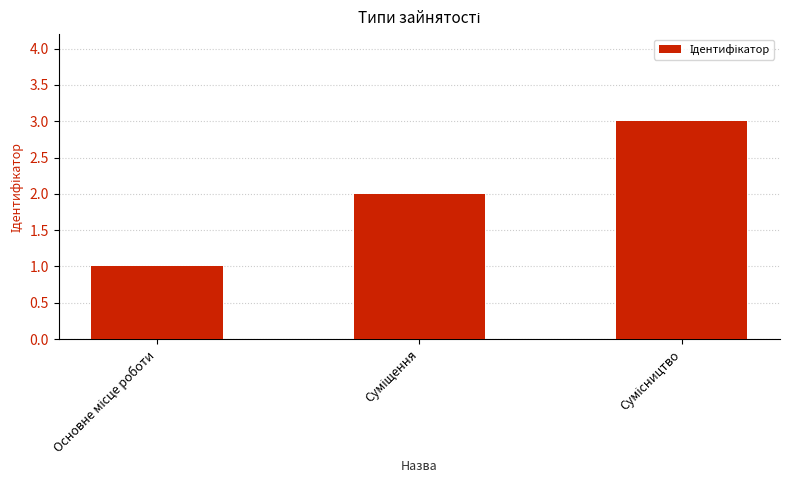

What is the average value?

2